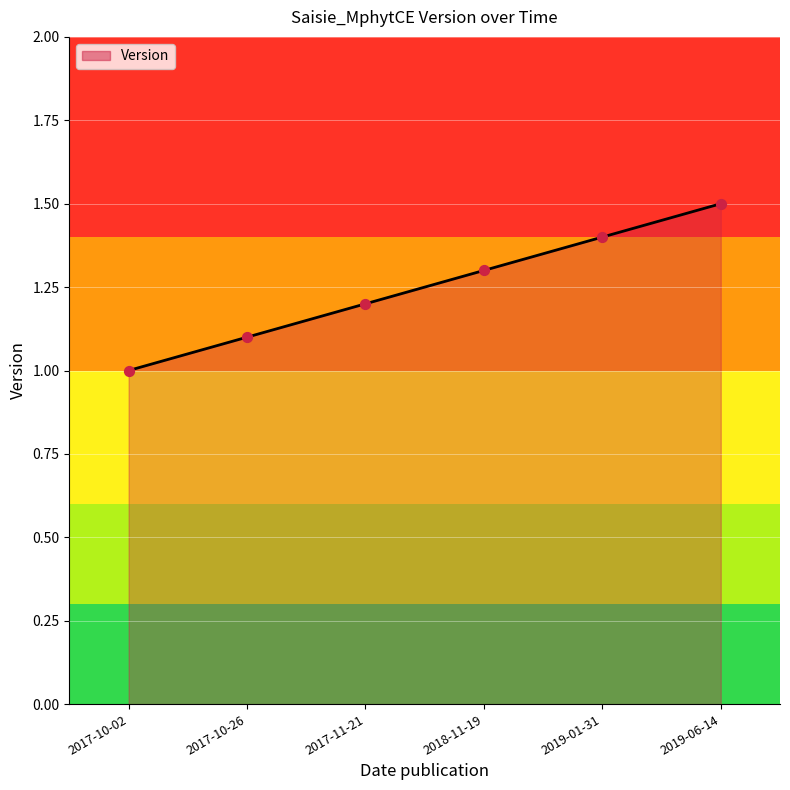

What is the change in value from 2017-10-26 to 2018-11-19?

+0.2